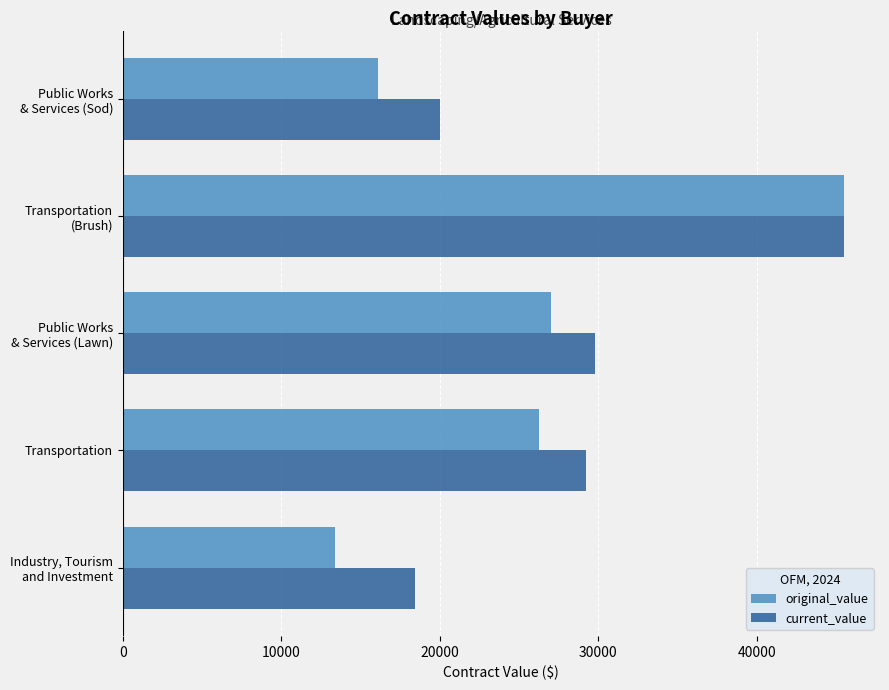

Which series has the largest range (max minus min)?

original_value